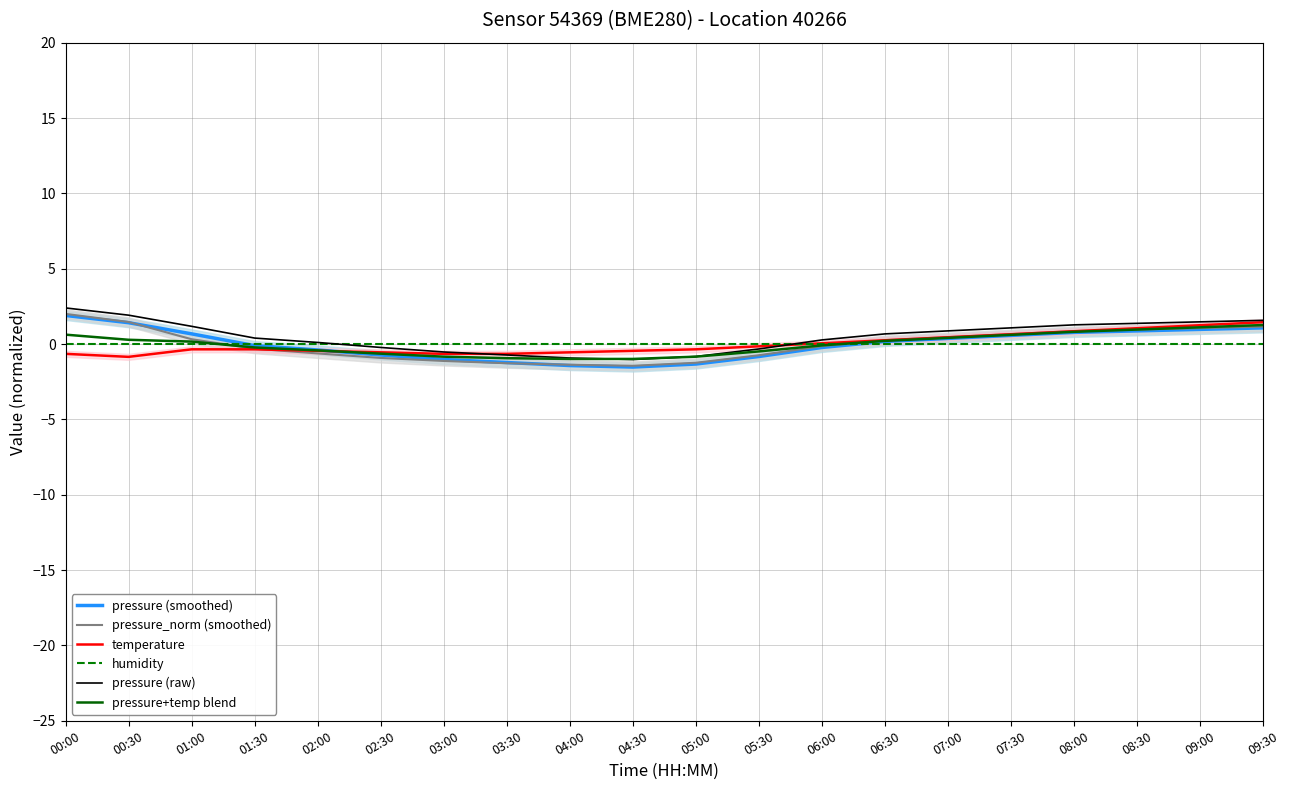

What is the difference between the pressure (smoothed) values at 04:30 and 02:30?

0.8